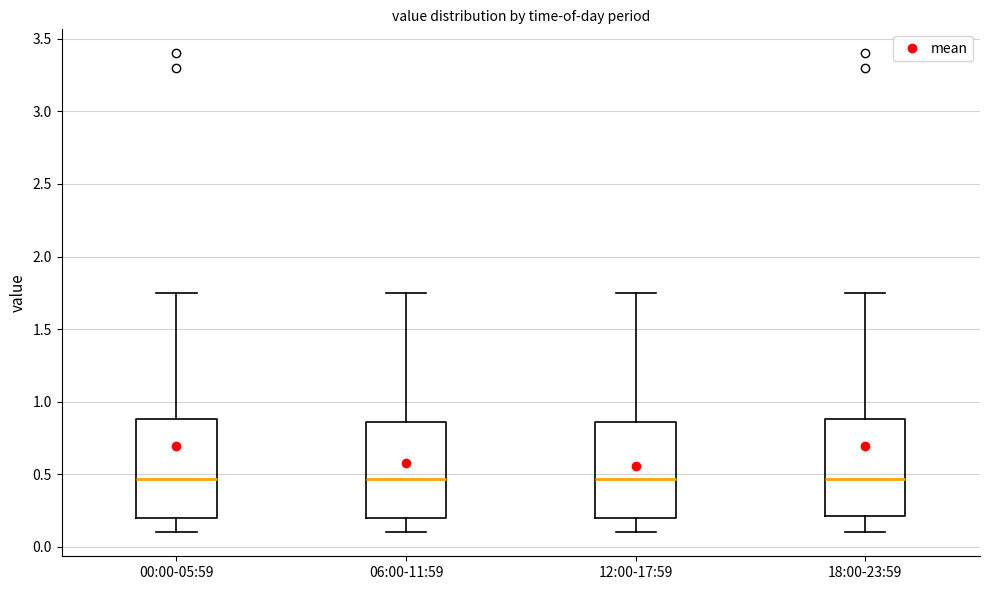

Reading left to right, read every box against the y-axis: the position of its median line, the range the box covers, and the ends of its whiskers. The values are not printed on the chart, so give them approximately, as read against the axis.

00:00-05:59: median 0.45, box 0.20 to 0.90, whiskers 0.10 to 1.75
06:00-11:59: median 0.45, box 0.20 to 0.85, whiskers 0.10 to 1.75
12:00-17:59: median 0.45, box 0.20 to 0.85, whiskers 0.10 to 1.75
18:00-23:59: median 0.45, box 0.20 to 0.90, whiskers 0.10 to 1.75